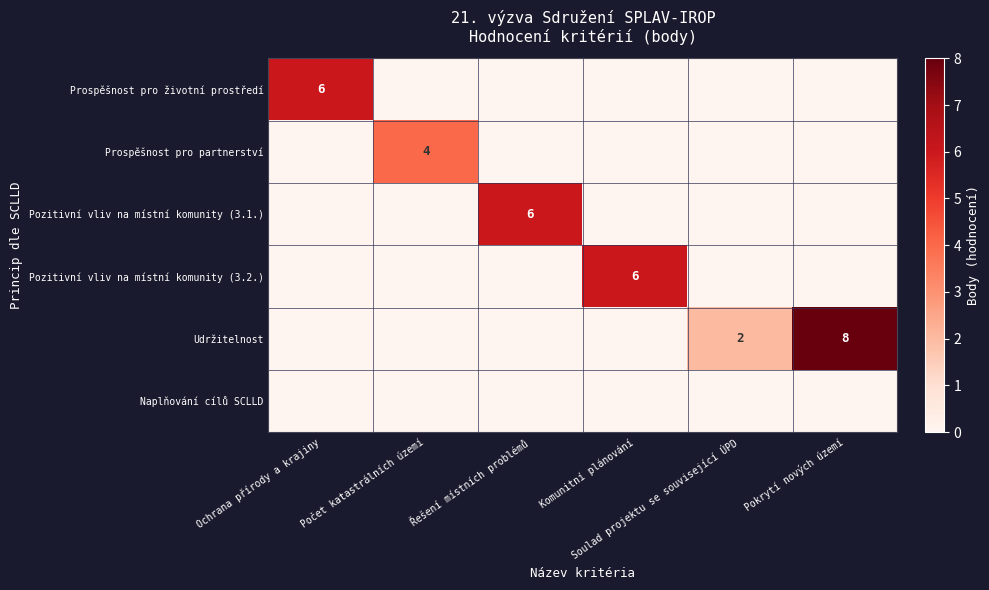

What is the total value across all series at Pokrytí nových území?

8